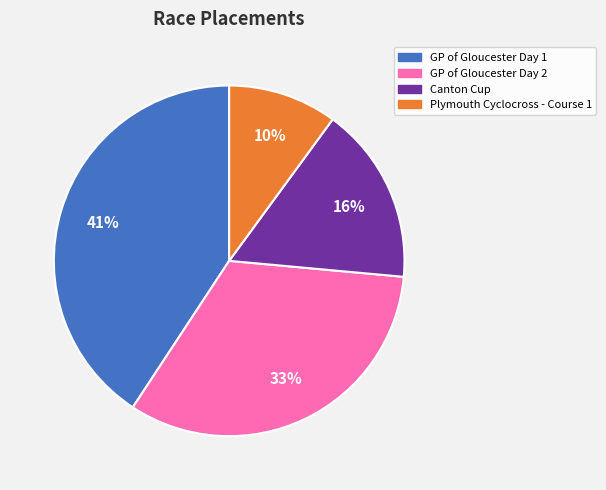

How many slices are in this pie chart?

4